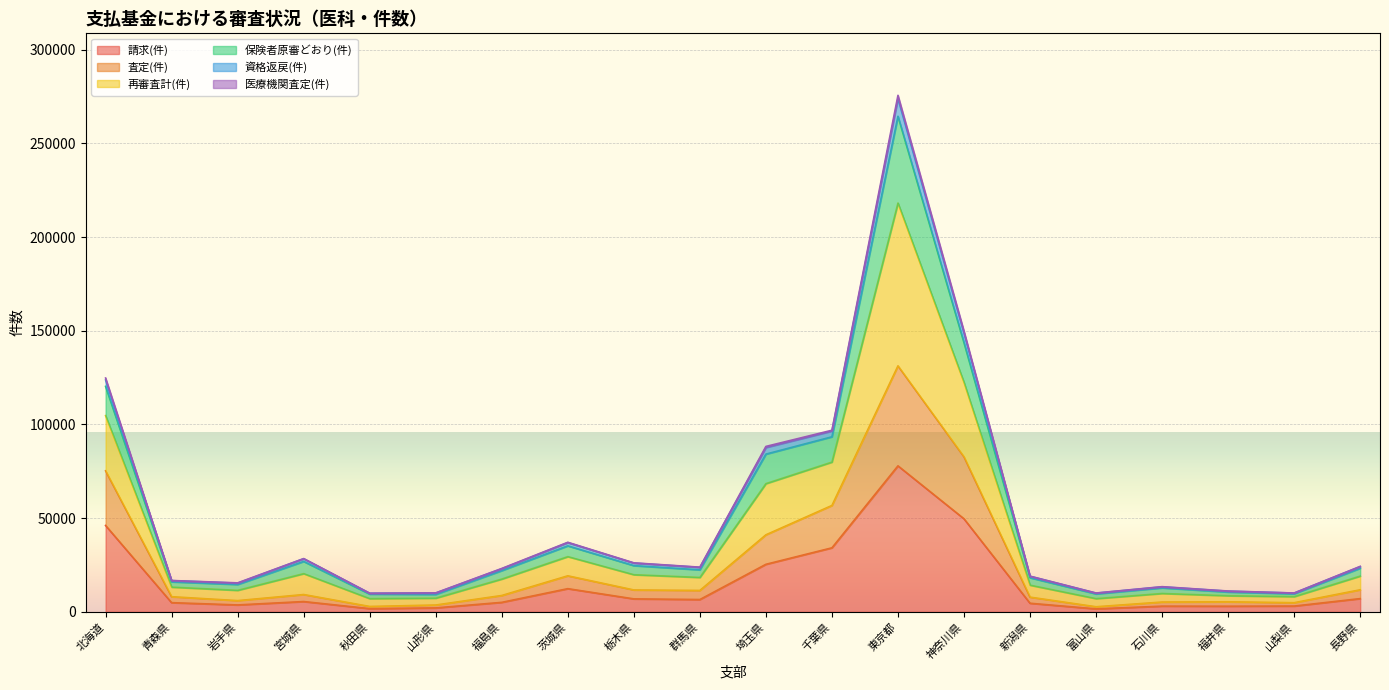

Which category has the highest value in the 請求(件) series?

東京都